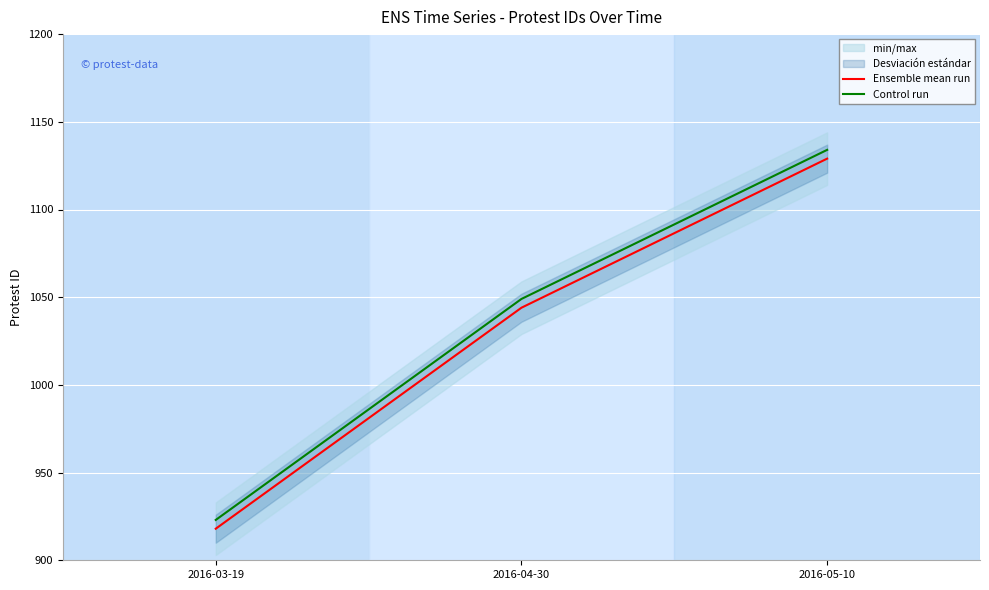

True or false: Ensemble mean run has a value of 424 at 2016-05-10.

False